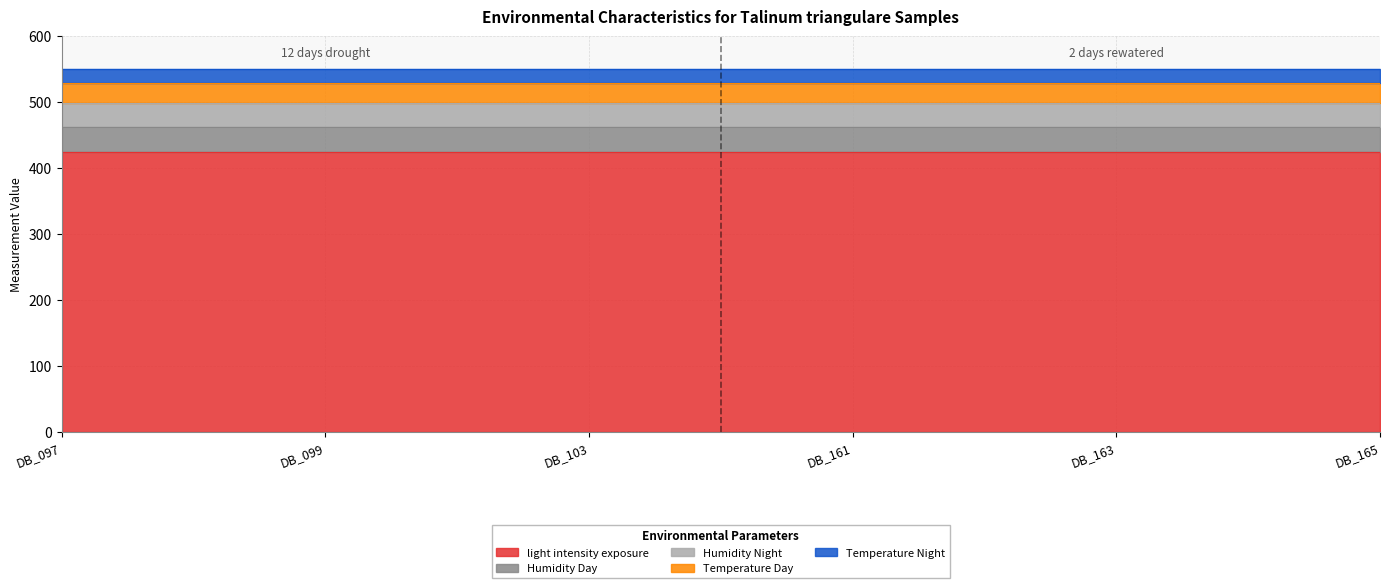

True or false: Temperature Night and Humidity Night intersect in this chart.

False